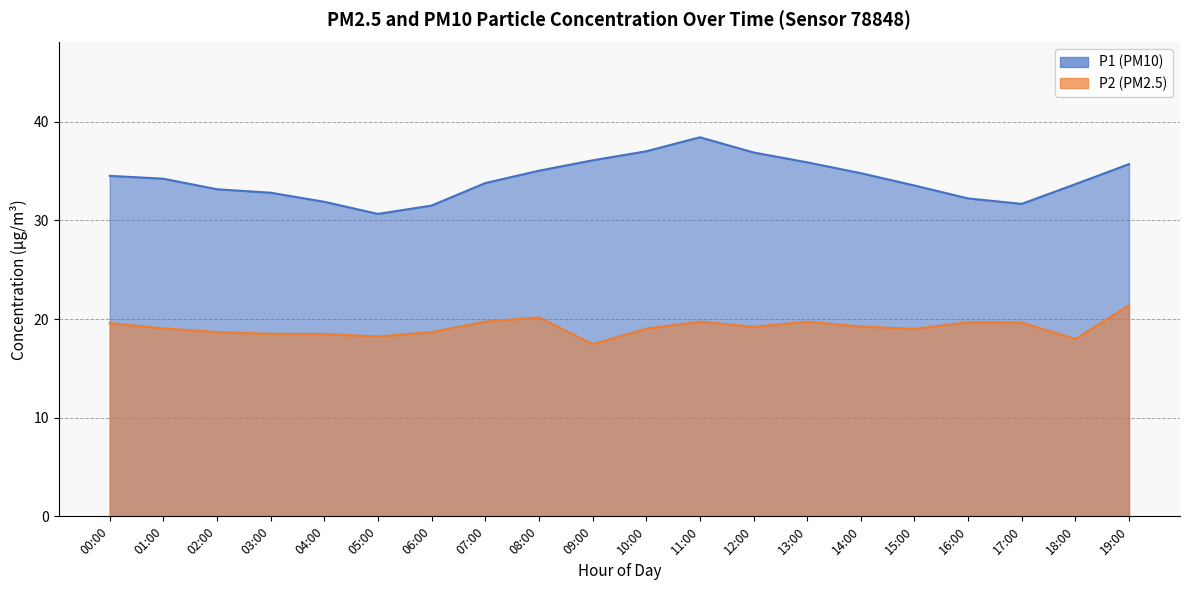

How many lines are shown in the chart?

2